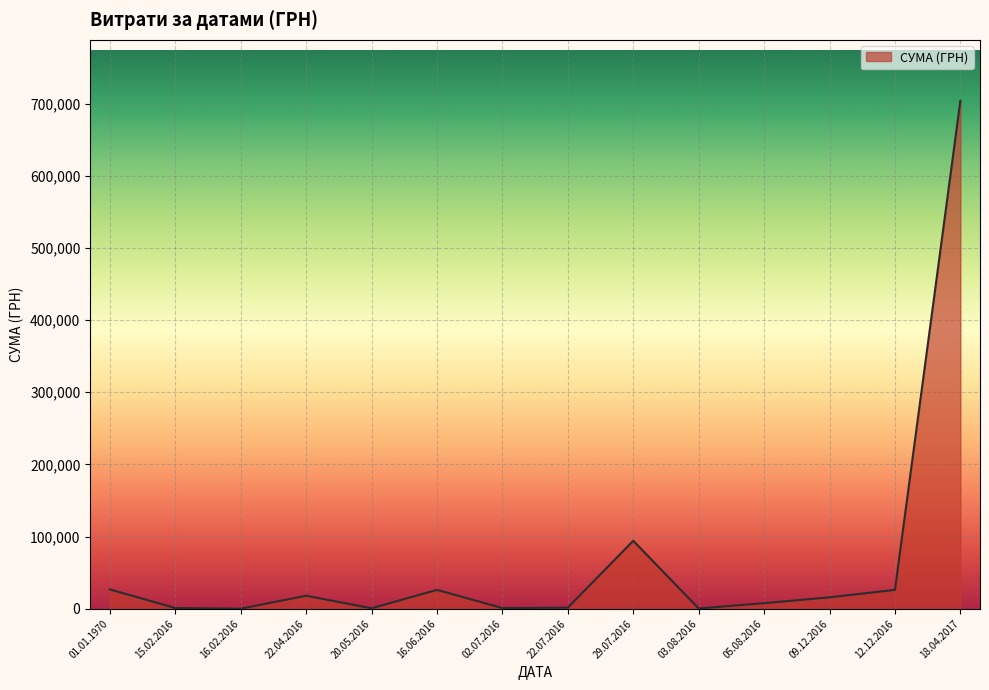

True or false: the data has more than 0 interior local peaks.

True